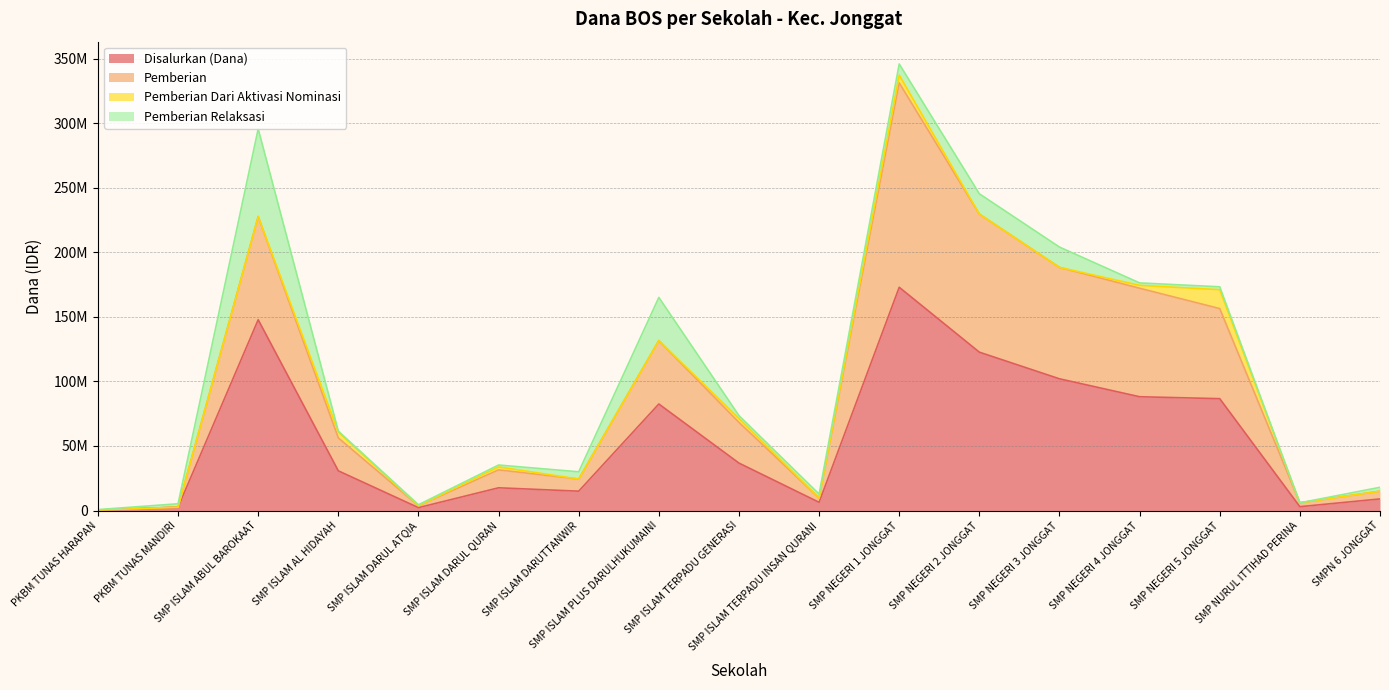

What is the maximum value shown in the chart?

345750000